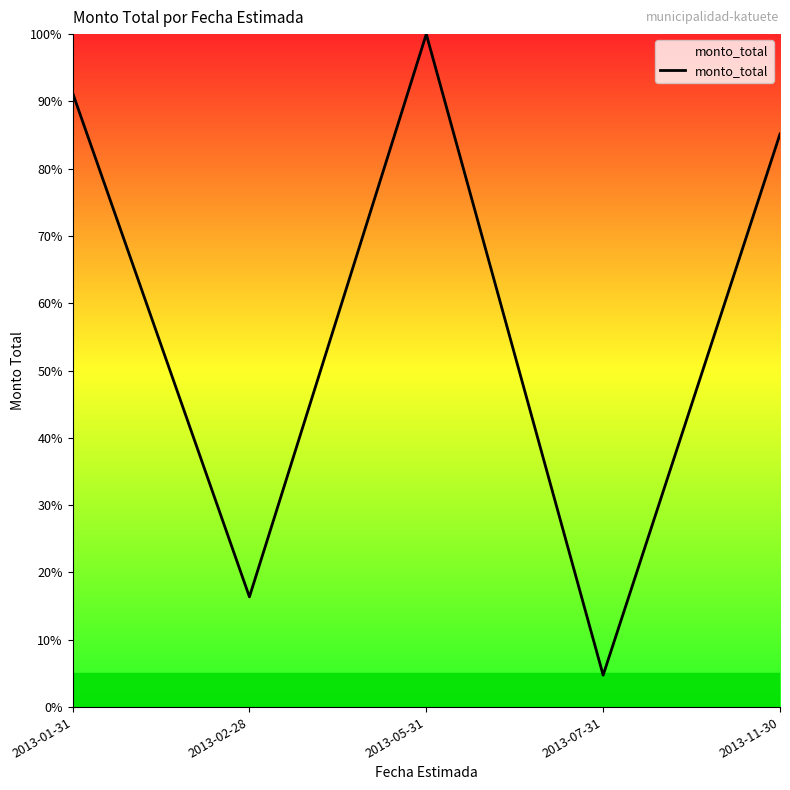

The chart shows a value of 57.0 at 2013-01-31. True or false?

False